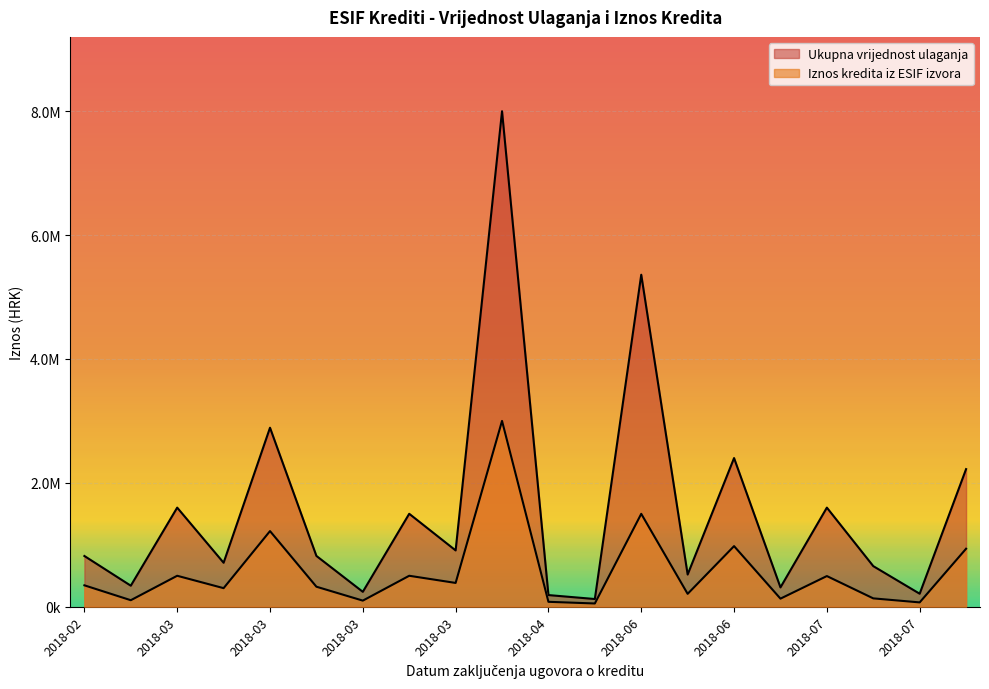

What is the maximum value shown in the chart?

8000000.0